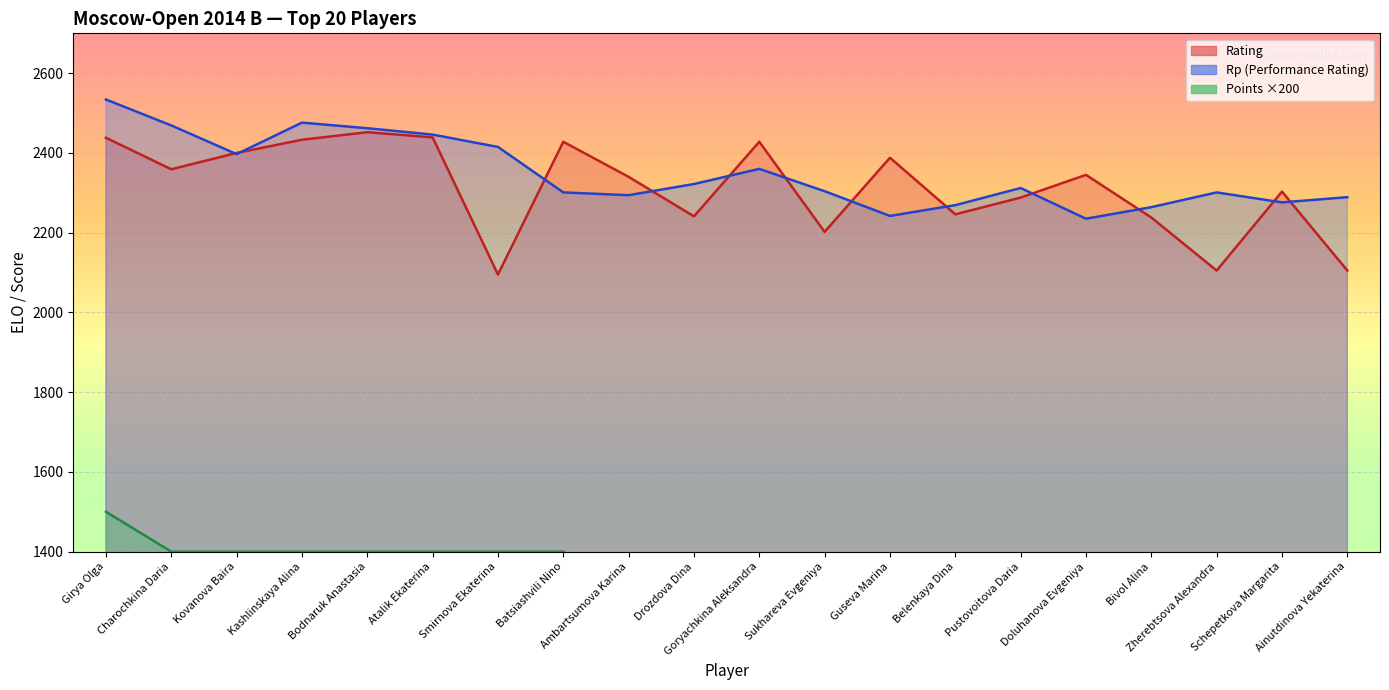

At which category is the sum across all series the highest?

Girya Olga